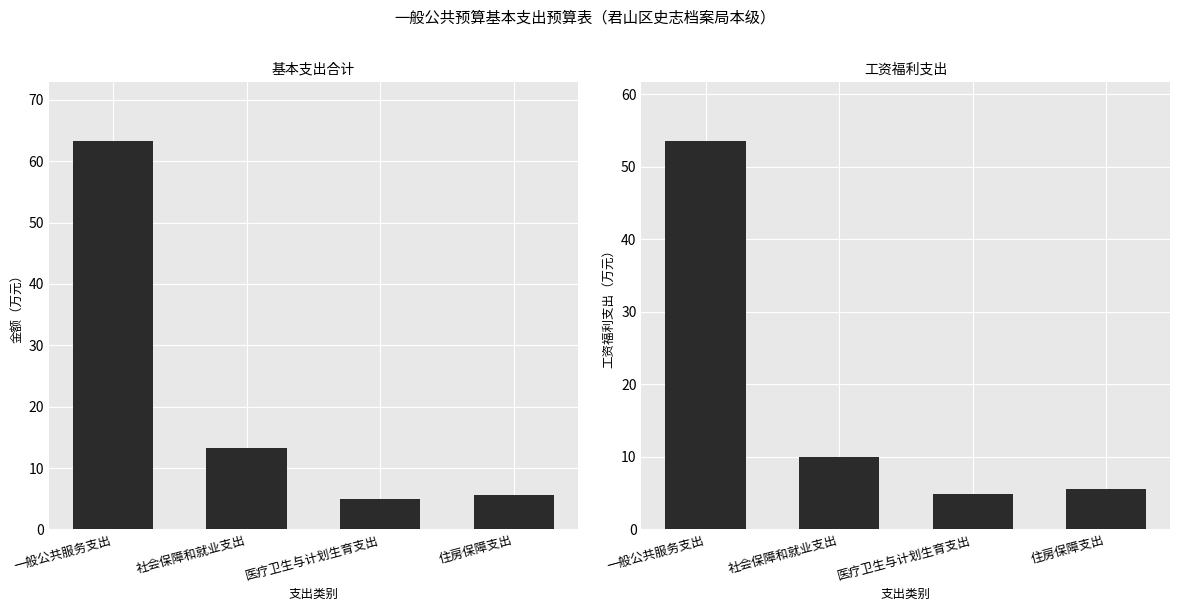

Rank the categories by 基本支出合计 value from highest to lowest.

一般公共服务支出, 社会保障和就业支出, 住房保障支出, 医疗卫生与计划生育支出